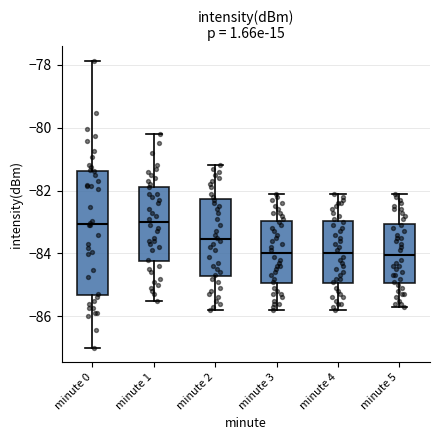

Reading left to right, read every box against the y-axis: the position of its median line, the range the box covers, and the ends of its whiskers. The values are not printed on the chart, so give them approximately, as read against the axis.

minute 0: median -83.0, box -85.4 to -81.4, whiskers -87.0 to -77.8
minute 1: median -83.0, box -84.2 to -81.8, whiskers -85.4 to -80.2
minute 2: median -83.6, box -84.8 to -82.2, whiskers -85.8 to -81.2
minute 3: median -84.0, box -85.0 to -83.0, whiskers -85.8 to -82.0
minute 4: median -84.0, box -85.0 to -83.0, whiskers -85.8 to -82.0
minute 5: median -84.0, box -85.0 to -83.0, whiskers -85.6 to -82.0